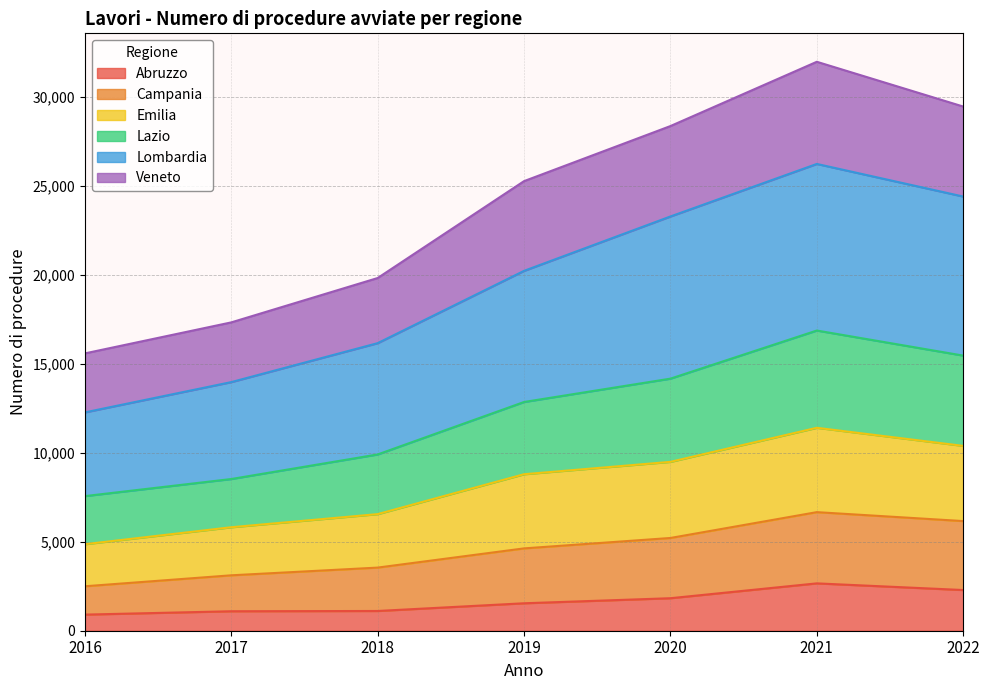

Read the Lazio value at 2020.

14160